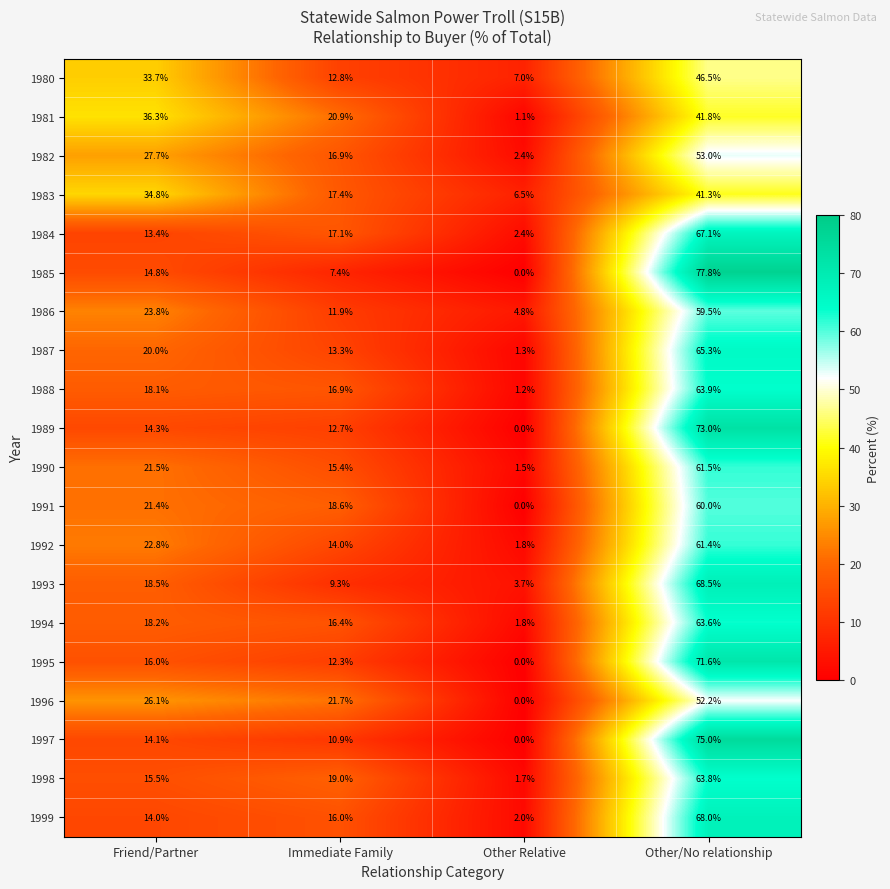

Where is 1992 nearest to the value 31?

Friend/Partner